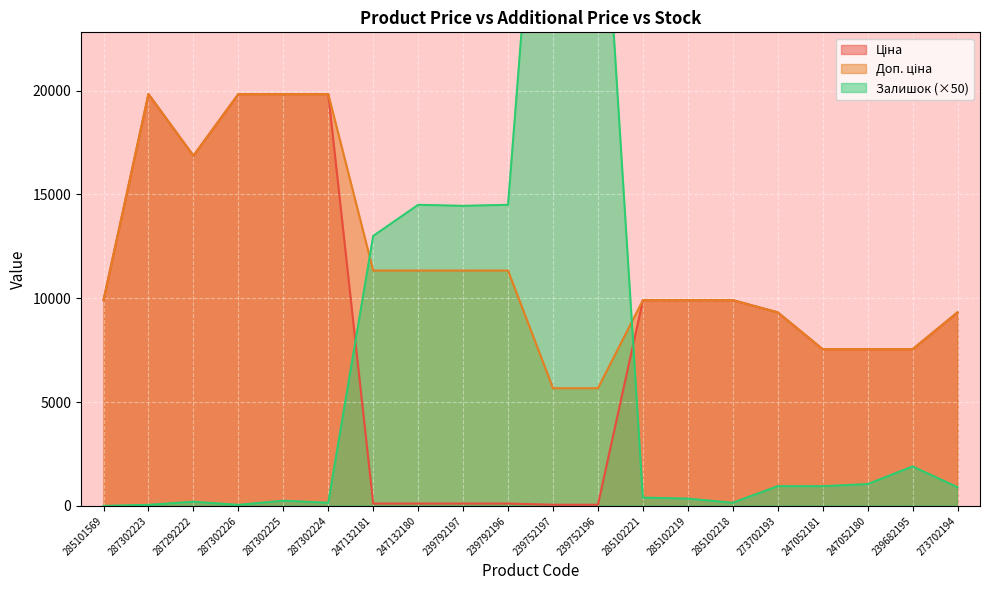

At which category is the sum across all series the highest?

239752197